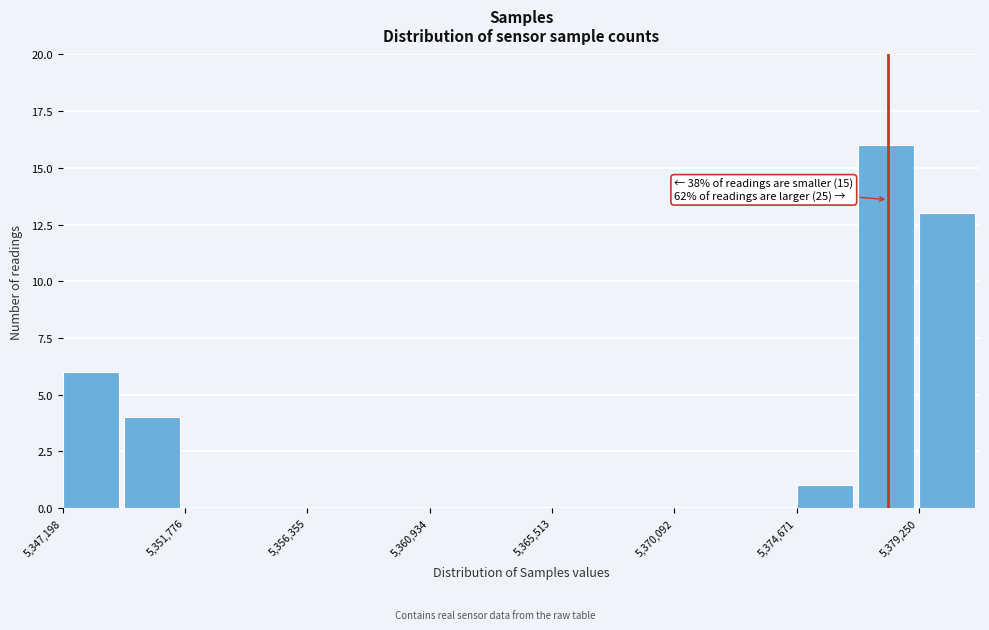

Which range on the x-axis has the tallest bar?

5377000 to 5379500